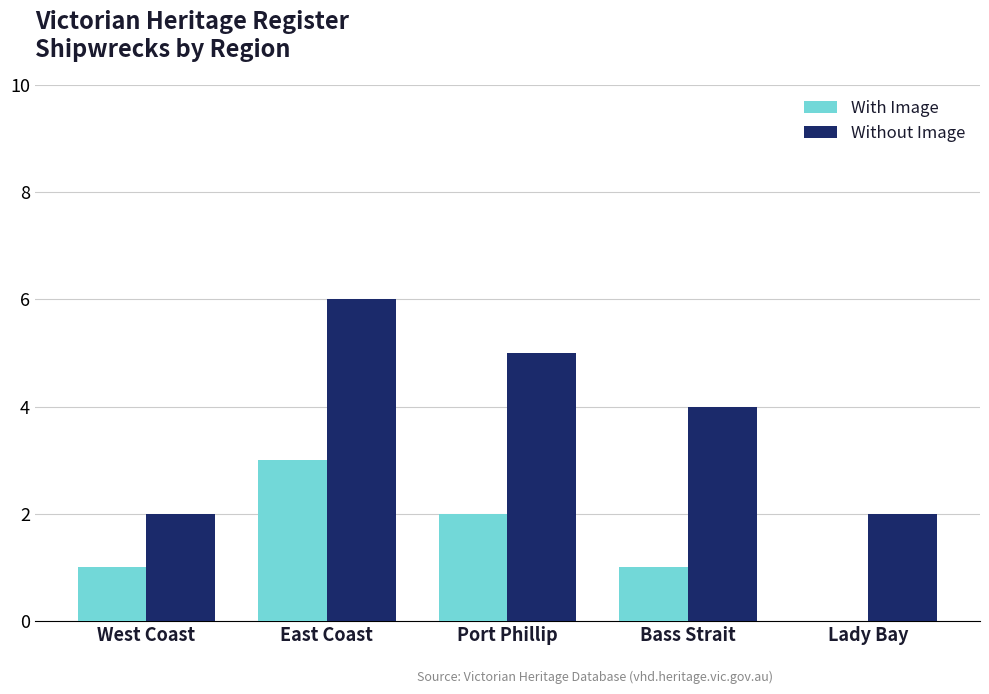

Which series has the widest spread of values?

Without Image